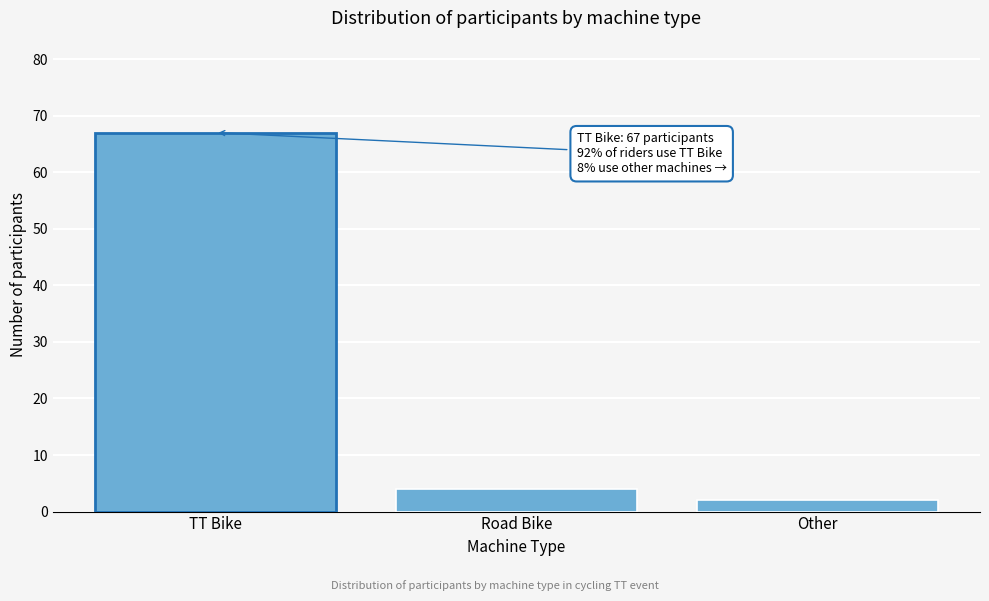

Reading right to left, extract all data points from this chart.

Other=2	Road Bike=4	TT Bike=67